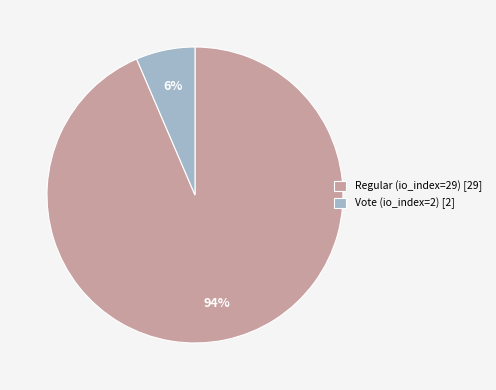

Which category accounts for the majority?

Regular (io_index=29)